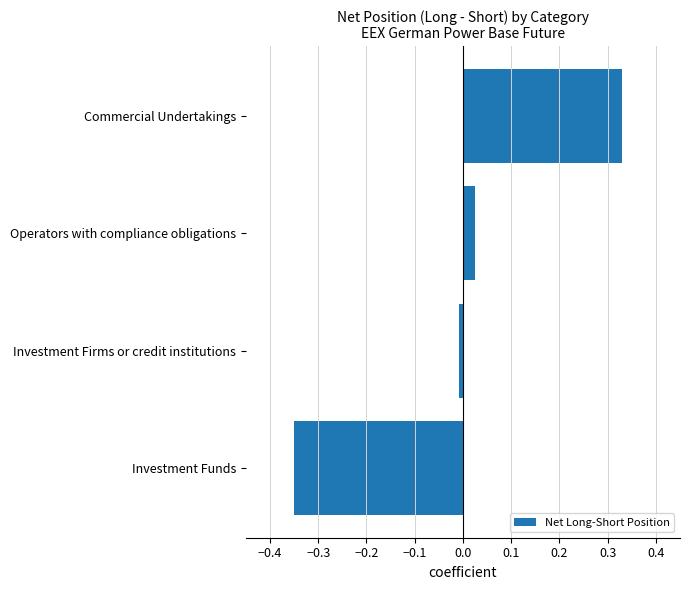

Is it true that the value at Operators with compliance obligations is 0.0?

True